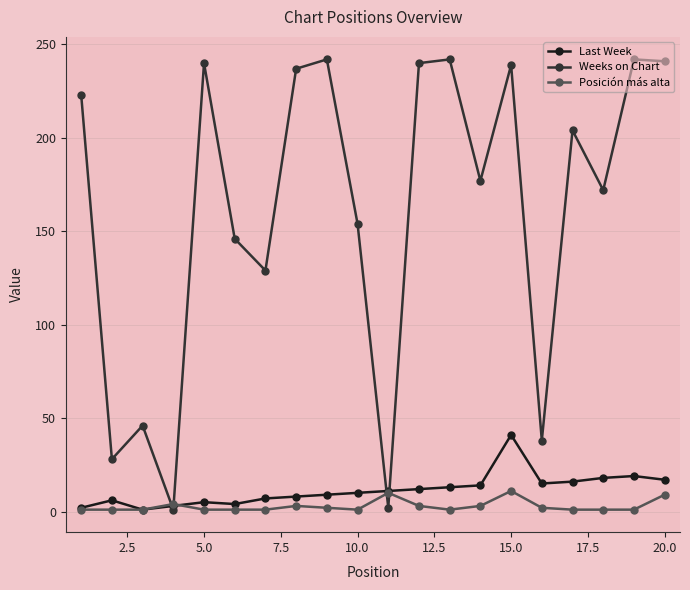

After their last crossing, which series has the higher values: Weeks on Chart or Posición más alta?

Weeks on Chart